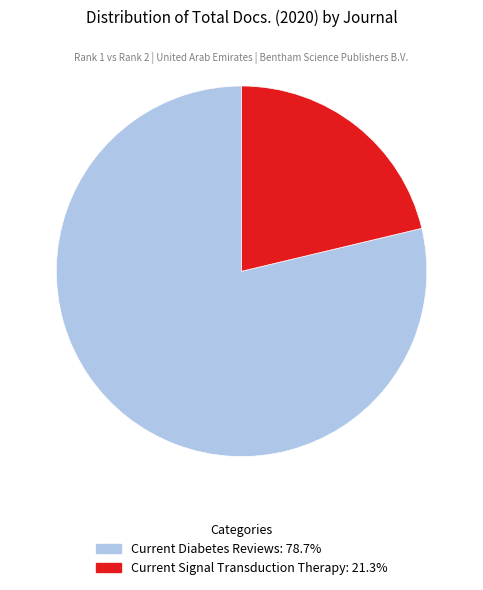

What is the majority slice?

Current Diabetes Reviews